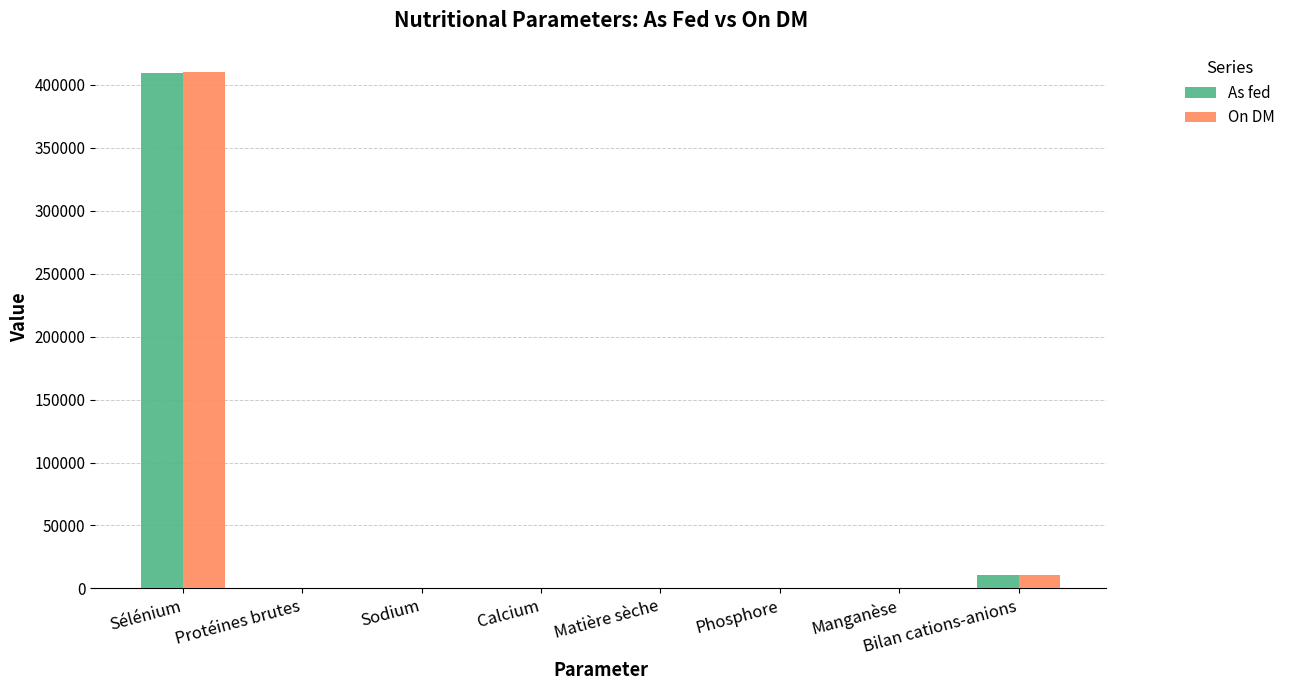

At which label does As fed first exceed 99?

Sélénium